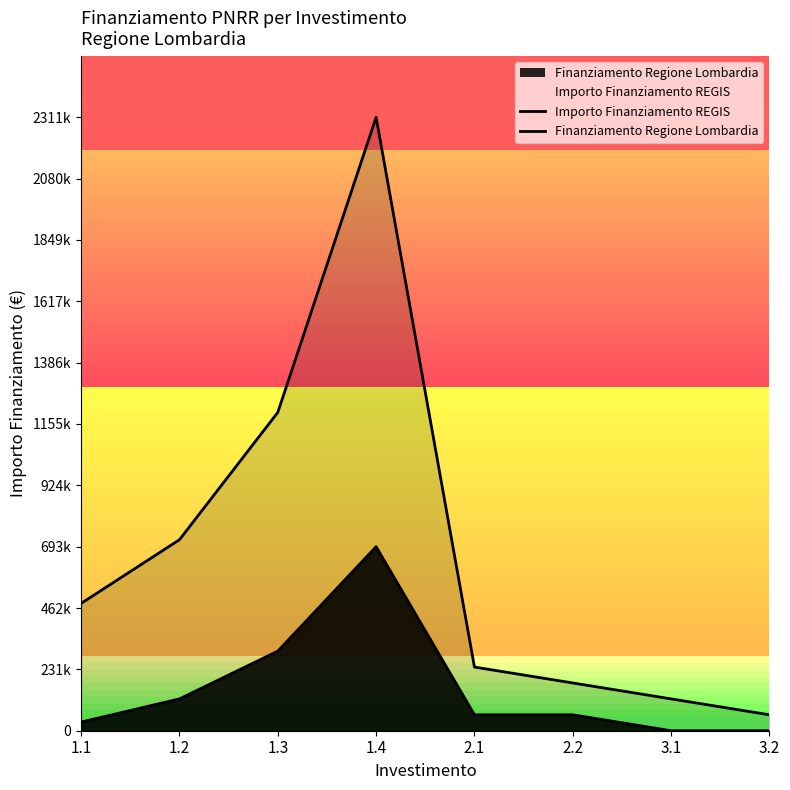

What is the maximum value for Finanziamento Regione Lombardia?

693389.1